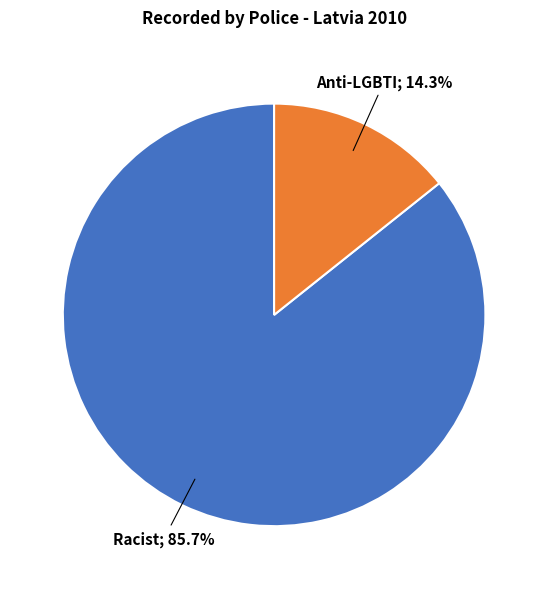

Which slice is the largest?

Racist; 85.7%